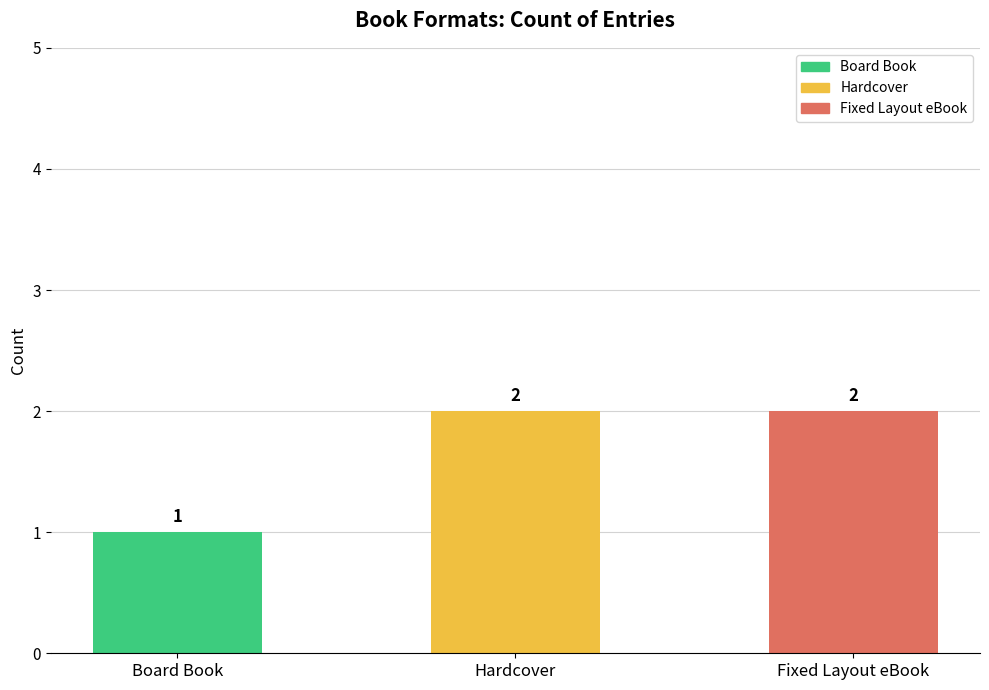

The value at Board Book is 2. True or false?

False